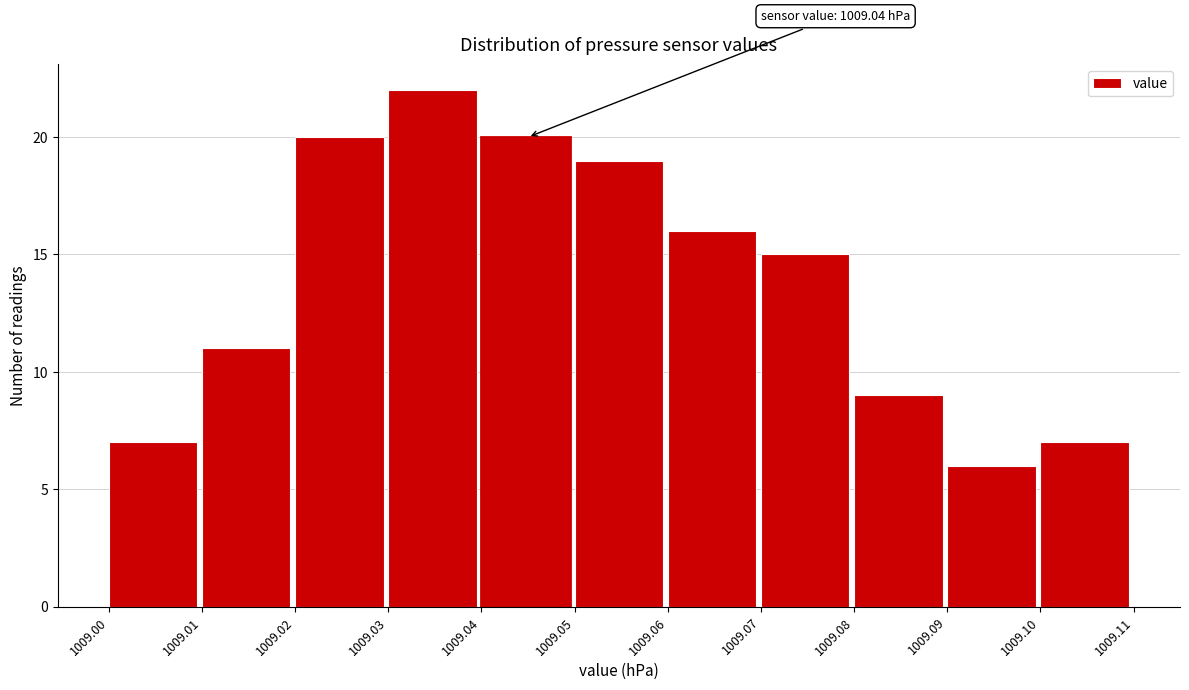

Over which range of the x-axis is the bar tallest?

1009.03 to 1009.04